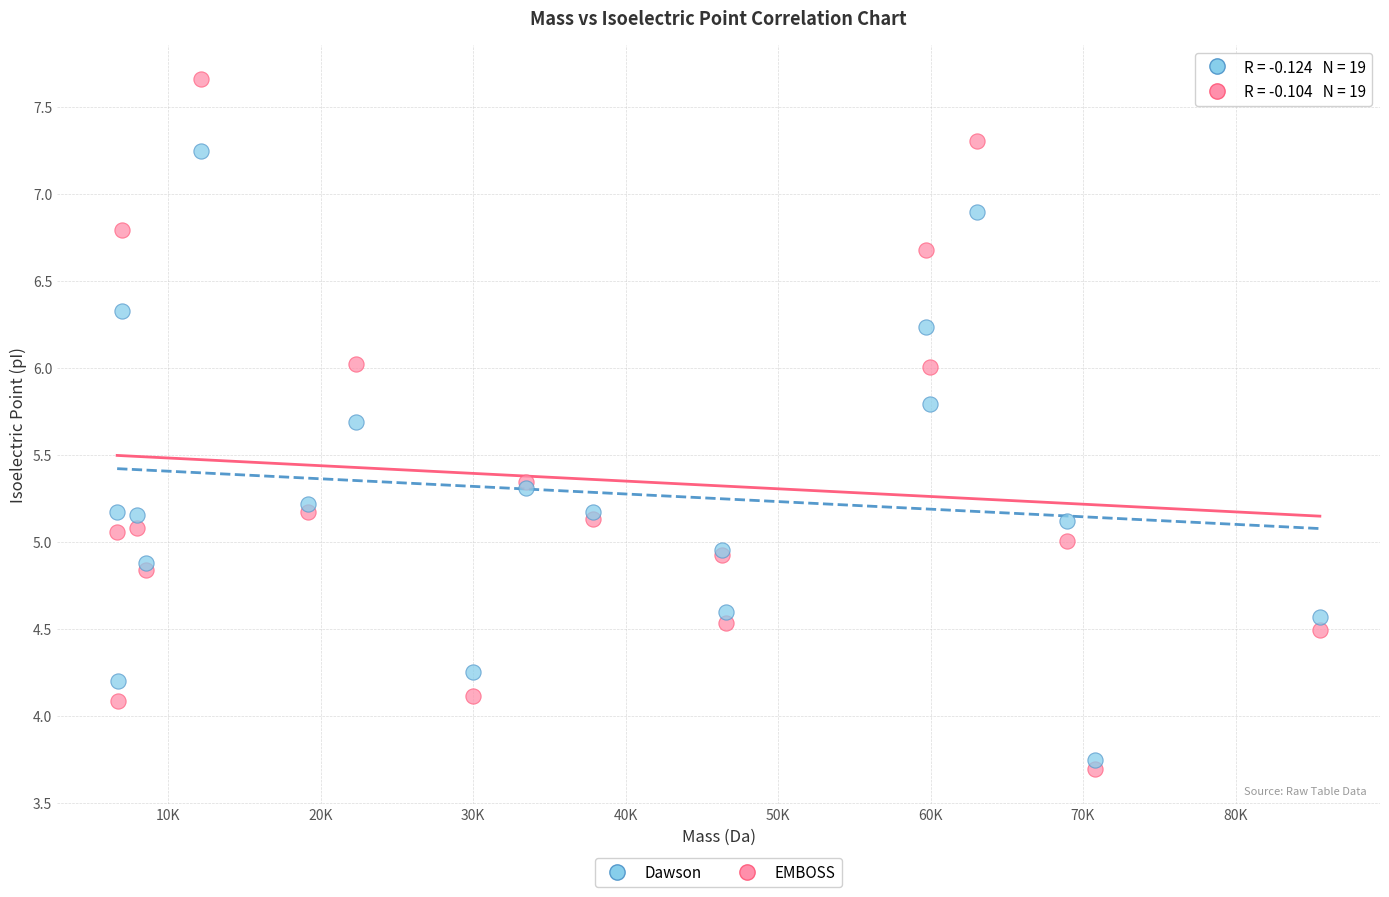

Which series reaches the maximum Y coordinate?

EMBOSS